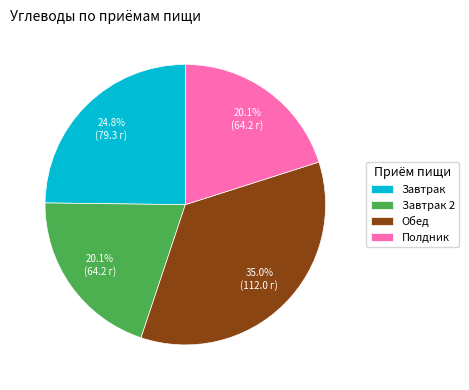

To the nearest percent, what is the difference between the Завтрак and Завтрак 2 slice percentages?

5%